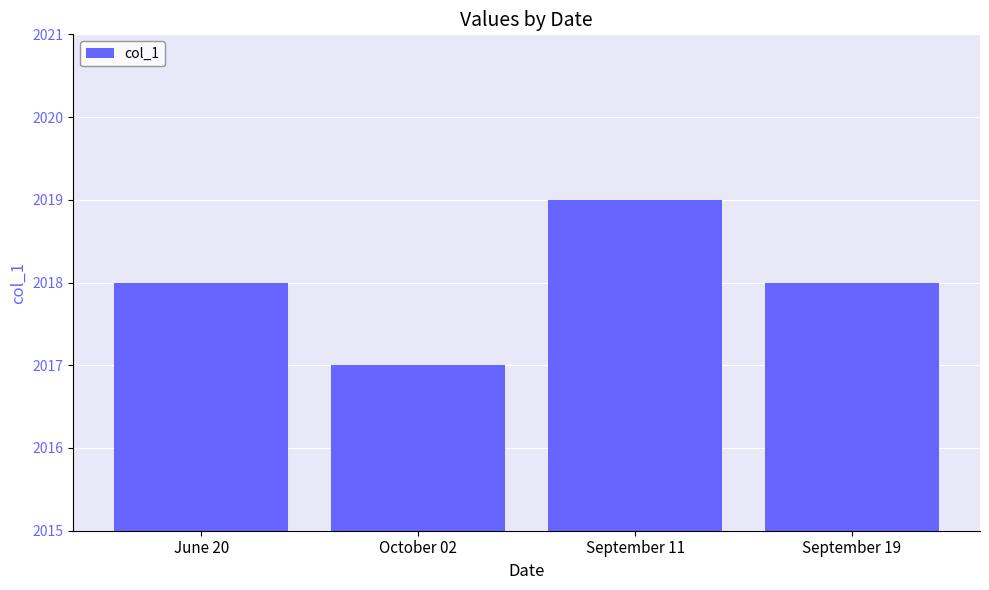

What is the sum of the values at September 11 and June 20?

4037